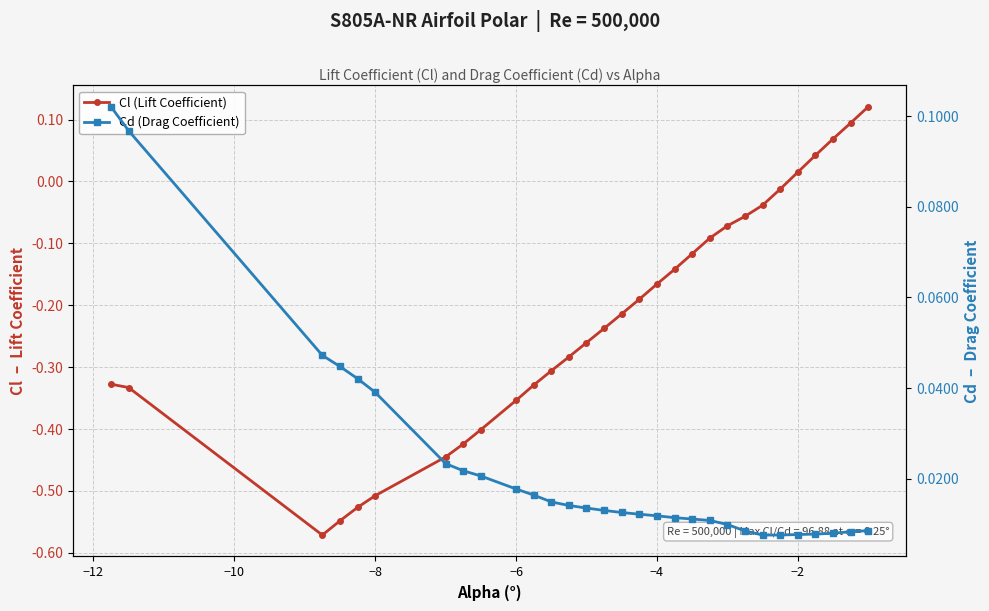

What is the minimum value for Cl (Lift Coefficient)?

-0.6